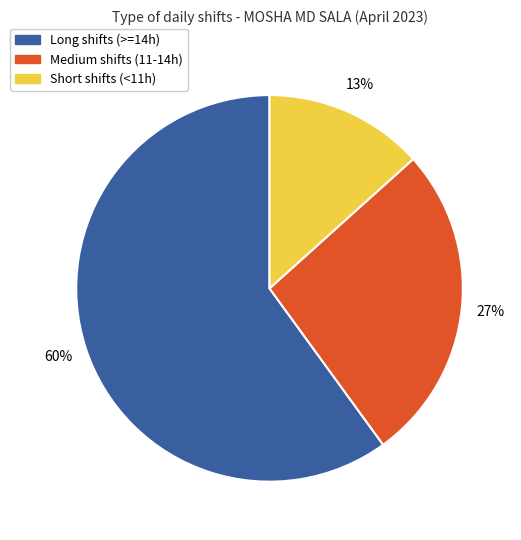

Does any single category account for the majority?

Yes